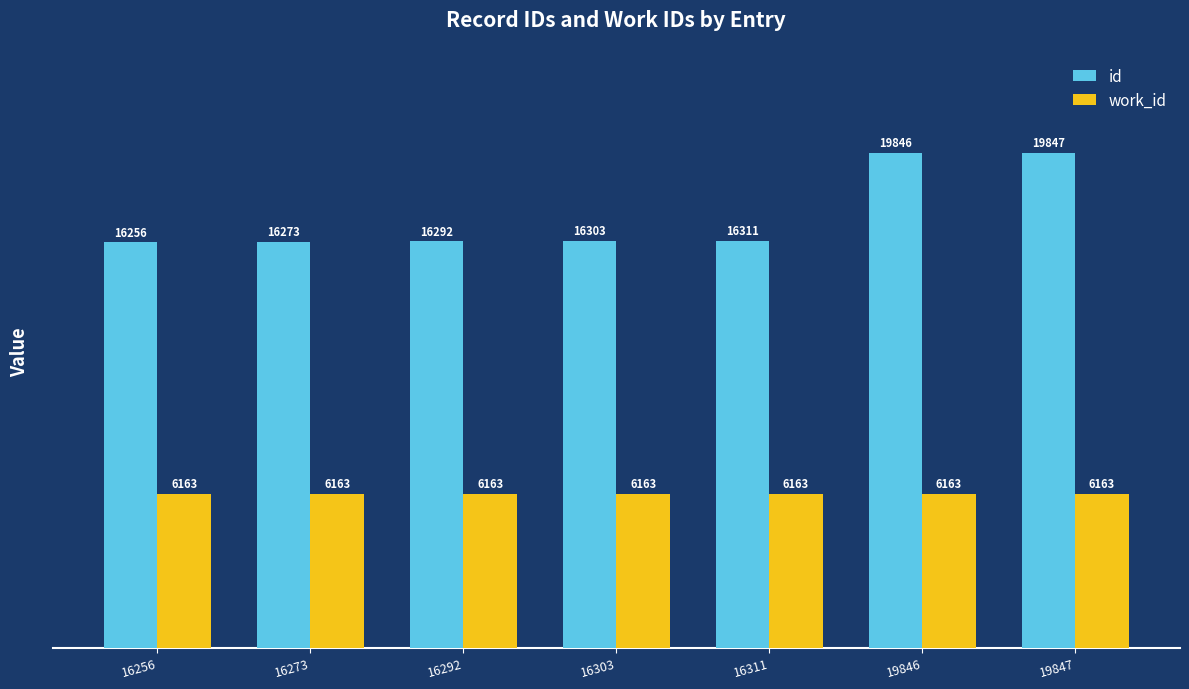

How many groups of bars are there?

7